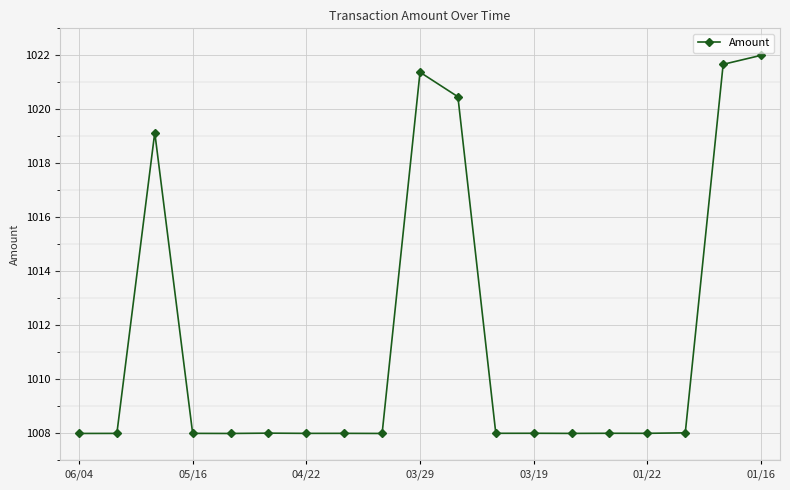

Is this an area chart (filled region under the line)?

No